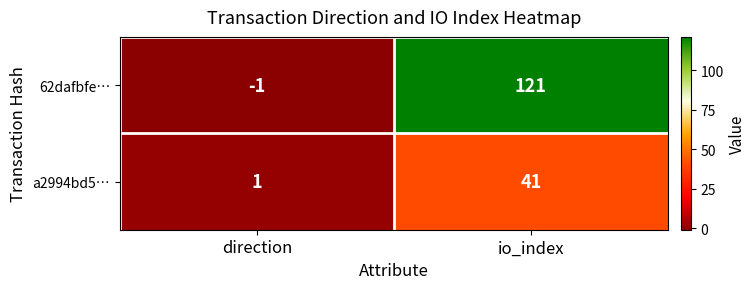

Which series has the largest total across all categories?

62dafbfe…